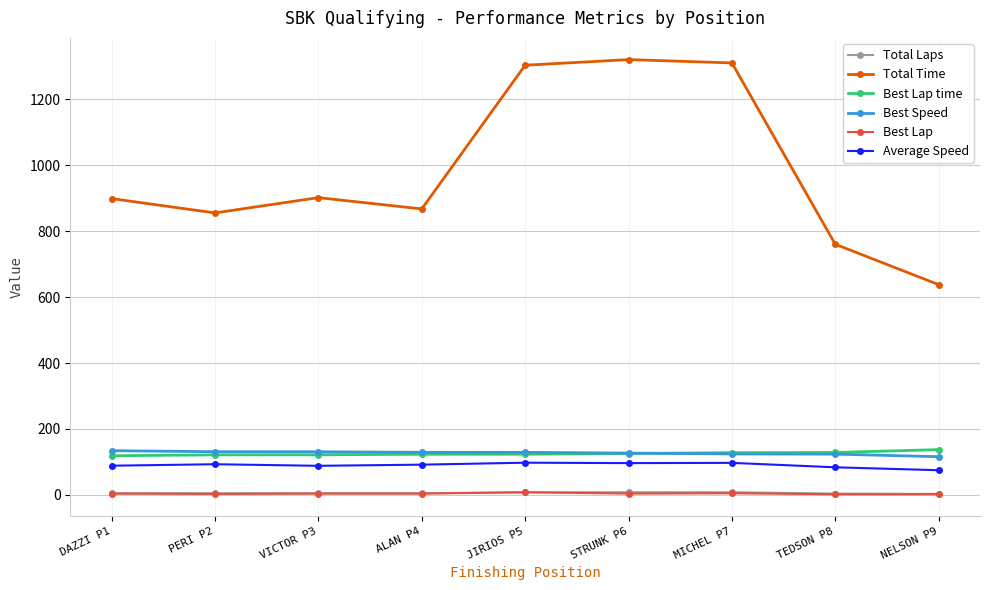

Which series changed the most between STRUNK P6 and NELSON P9?

Total Time